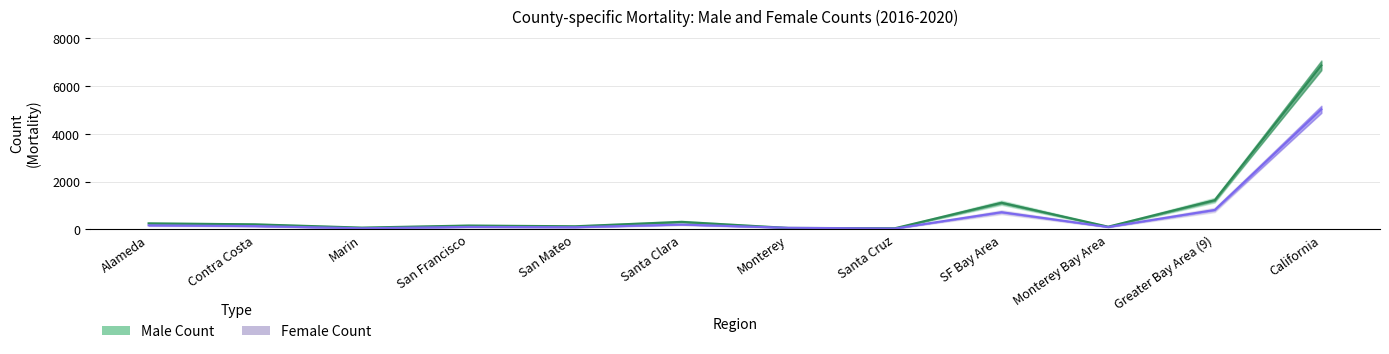

At how many categories does at least one series exceed 3692?

1